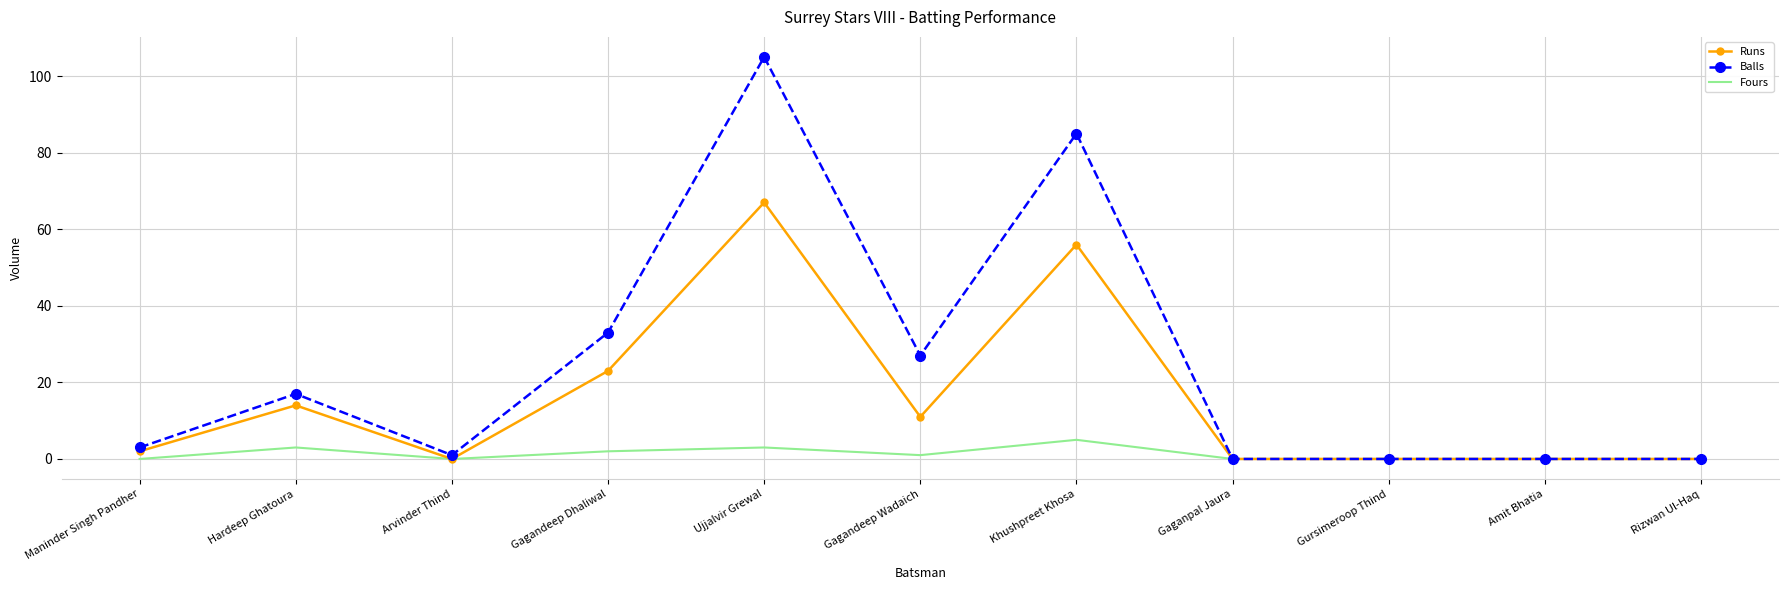

Which series has the widest spread of values?

Balls